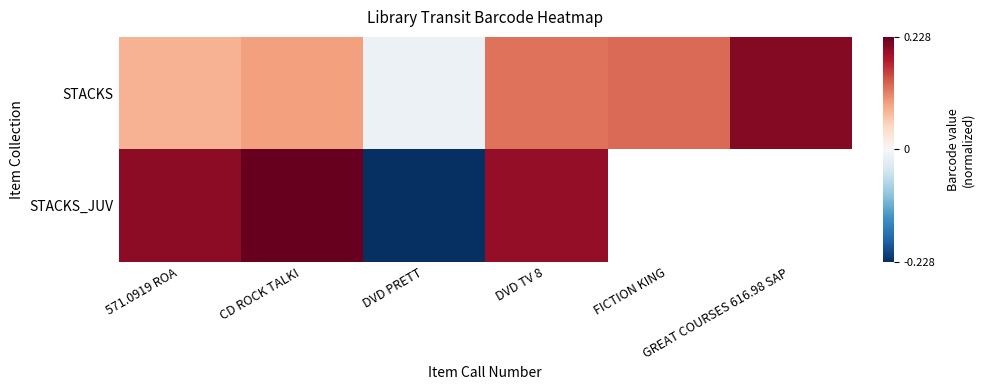

How many data points in STACKS are above 0?

5